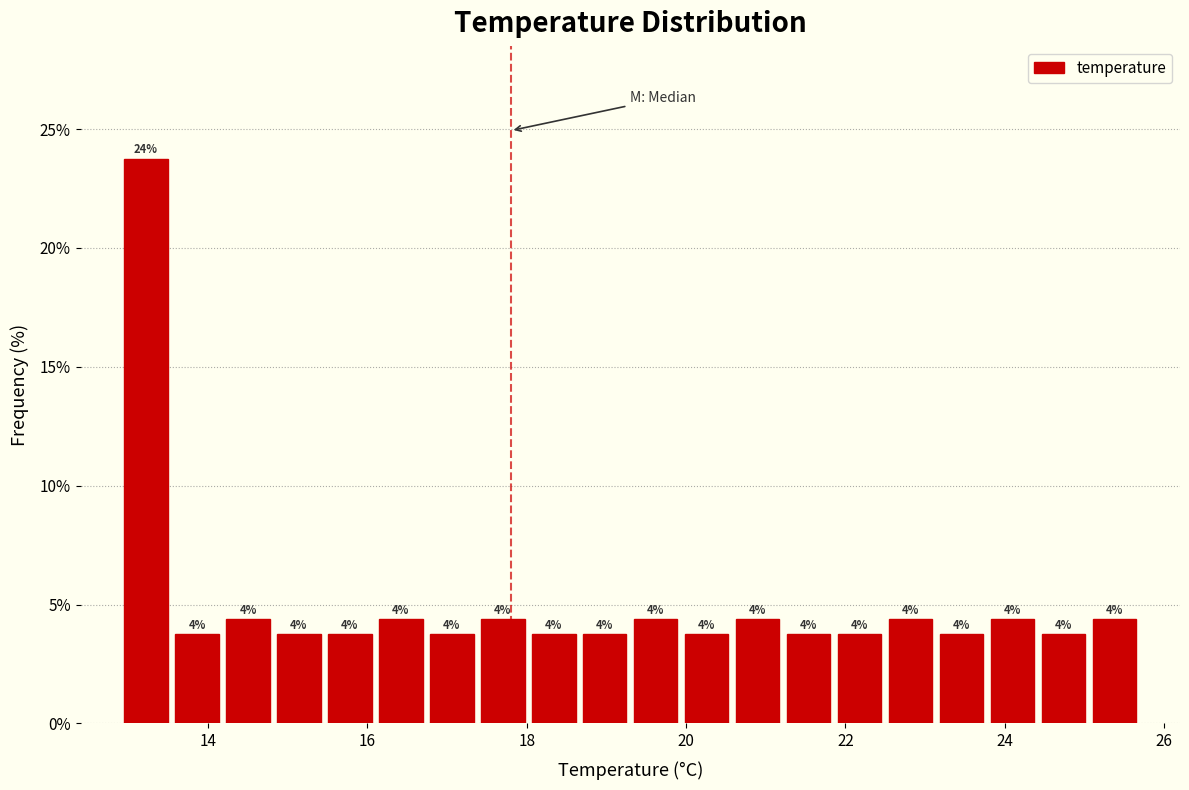

Around what value on the x-axis is the tallest bar? Give the approximate position of its centre, as read against the axis.

13.2